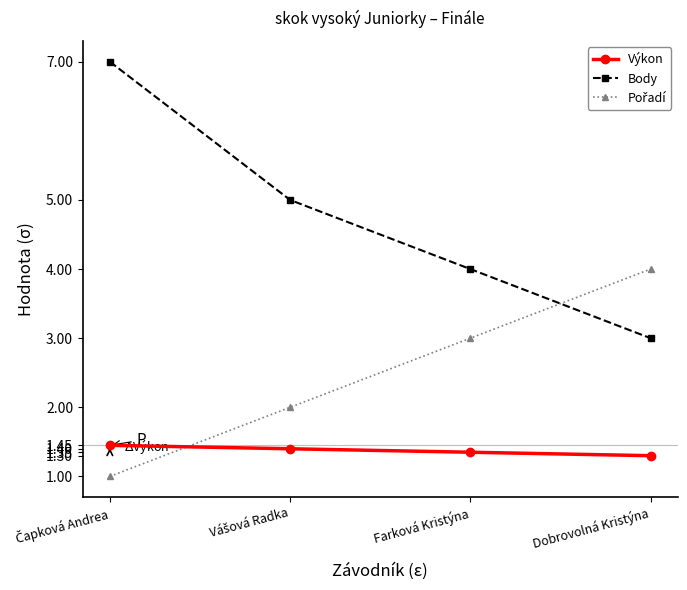

Which series has the largest total across all categories?

Body